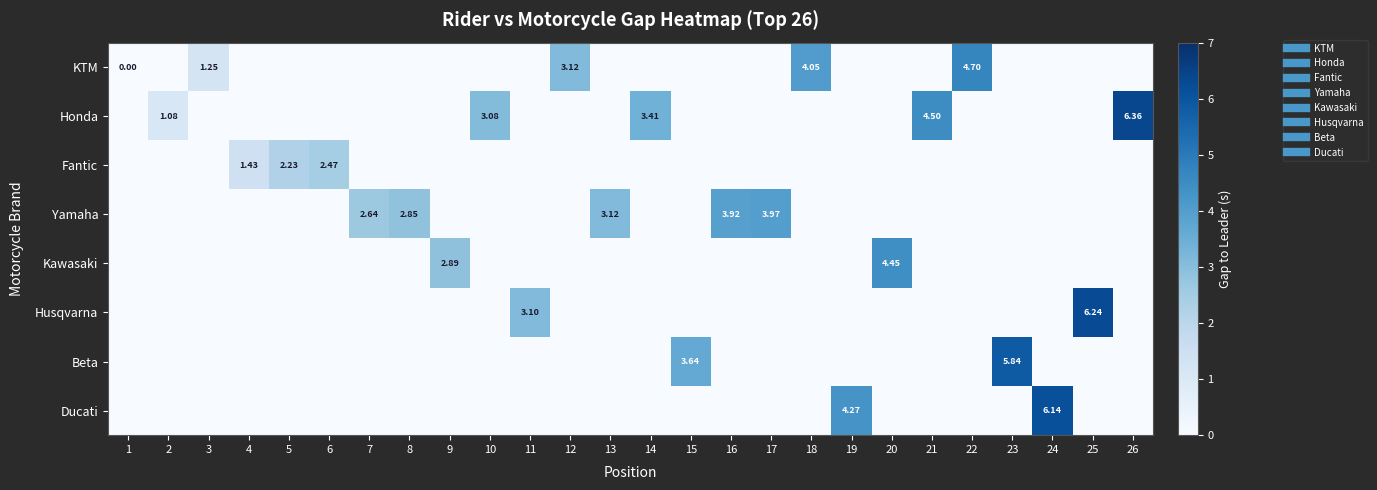

The value of Yamaha at 6 is 0.0. True or false?

True